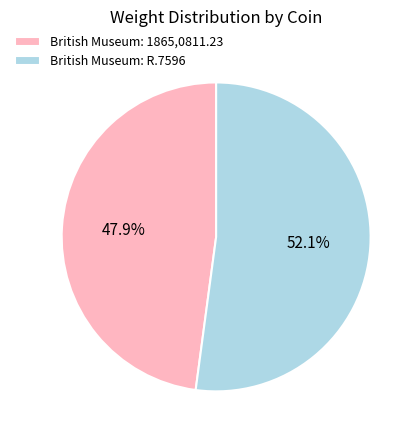

What is the majority slice?

British Museum: R.7596